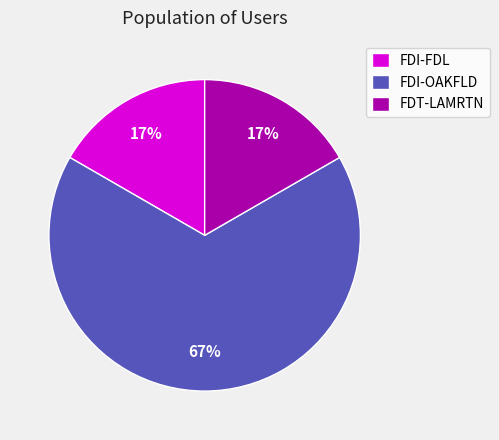

Is the sum of FDI-OAKFLD and FDI-FDL greater than half?

Yes